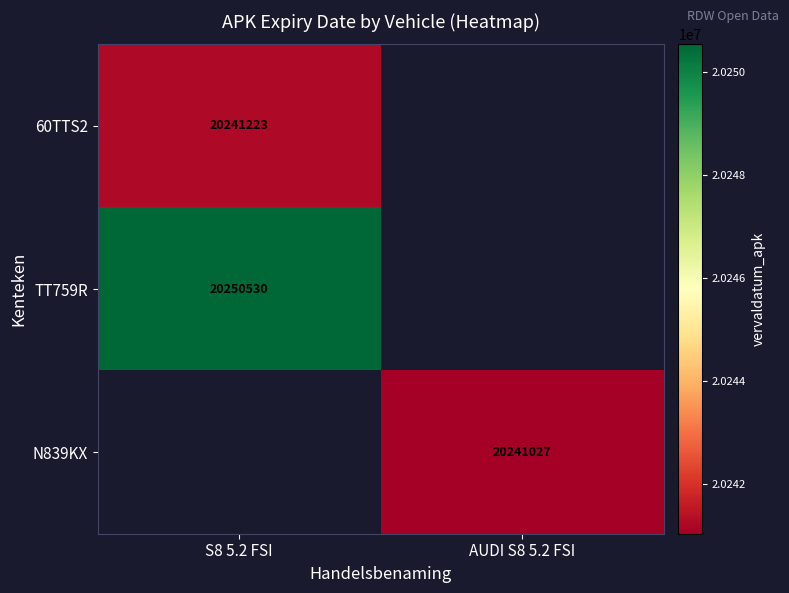

True or false: 60TTS2 has a value of 9945702.3 at S8 5.2 FSI.

False